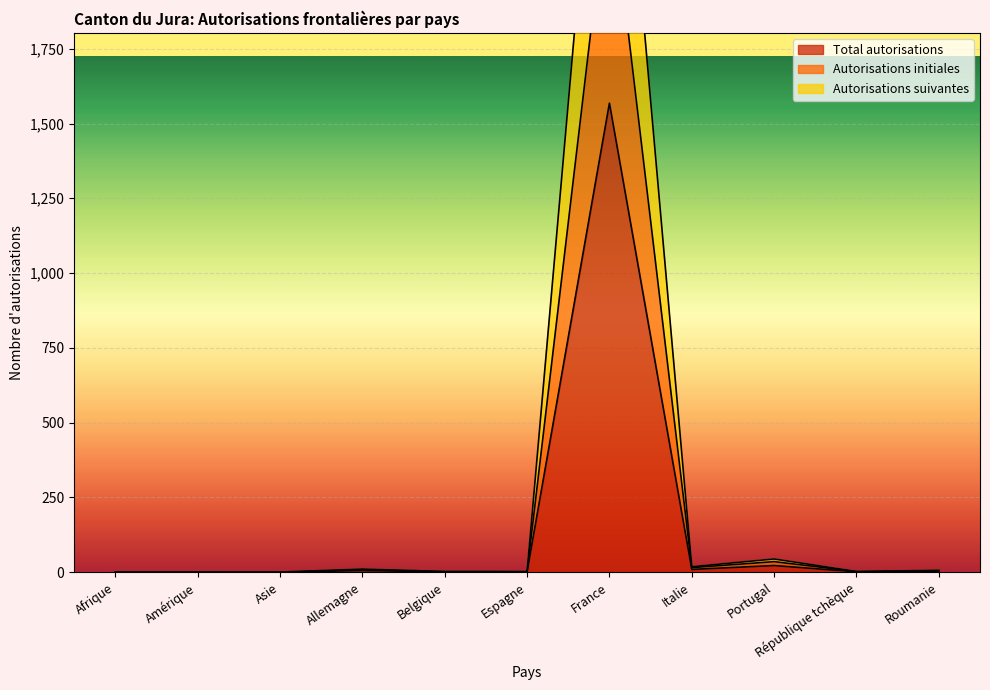

Reading left to right, extract all data points from this chart.

Total autorisations: 0	0	0	5	1	1	1568	9	22	1	3
Autorisations initiales: 0	0	0	9	2	1	2335	15	35	2	5
Autorisations suivantes: 0	0	0	10	2	2	3136	18	44	2	6